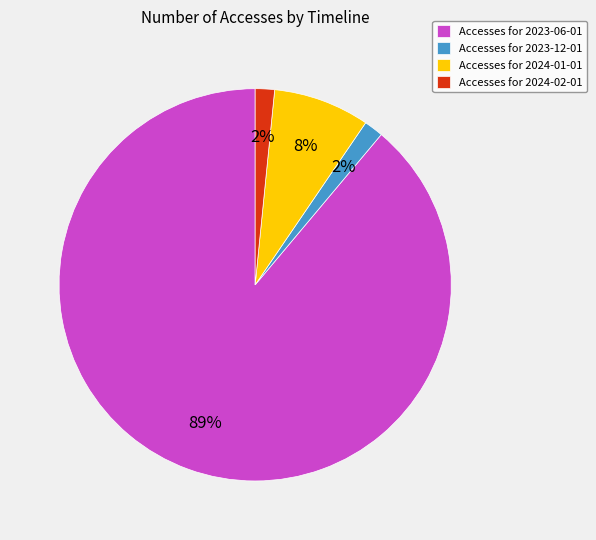

Combined, do Accesses for 2023-12-01 and Accesses for 2024-02-01 account for over 50%?

No